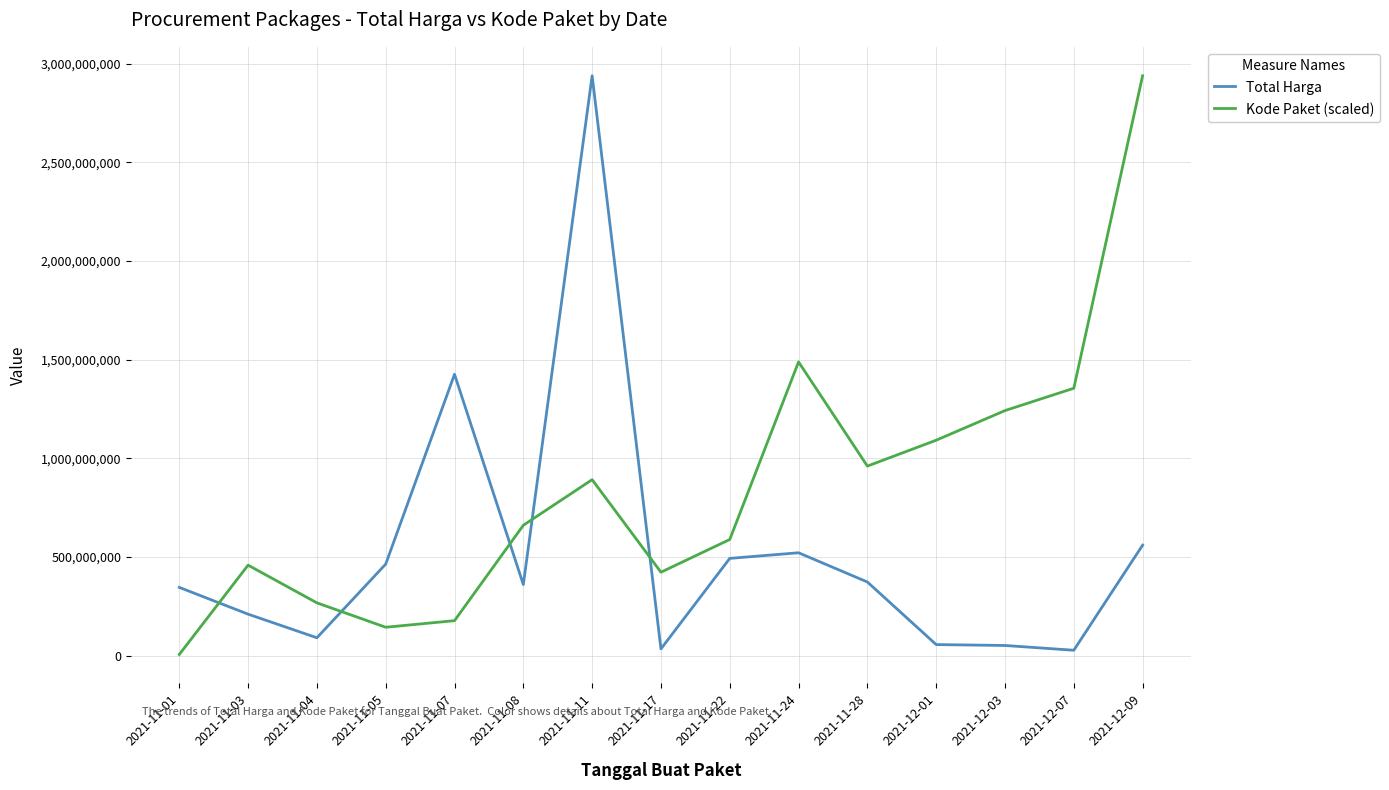

The value of Kode Paket (scaled) at 2021-11-17 is 592299540.1. True or false?

False